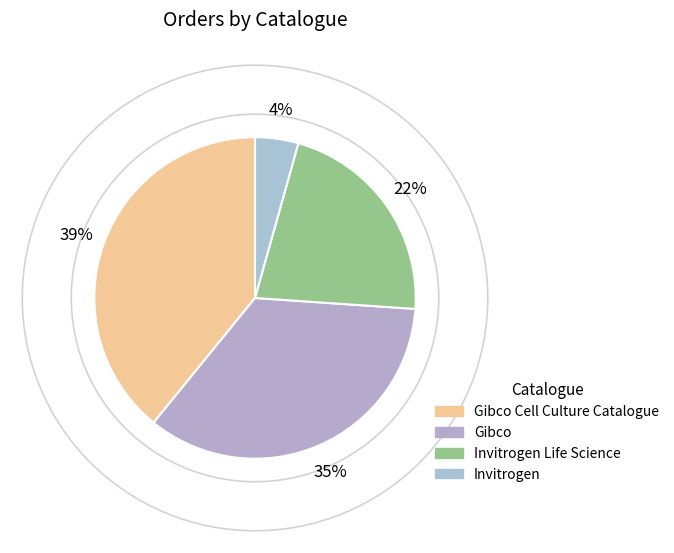

To the nearest percent, what portion does Invitrogen represent?

4%